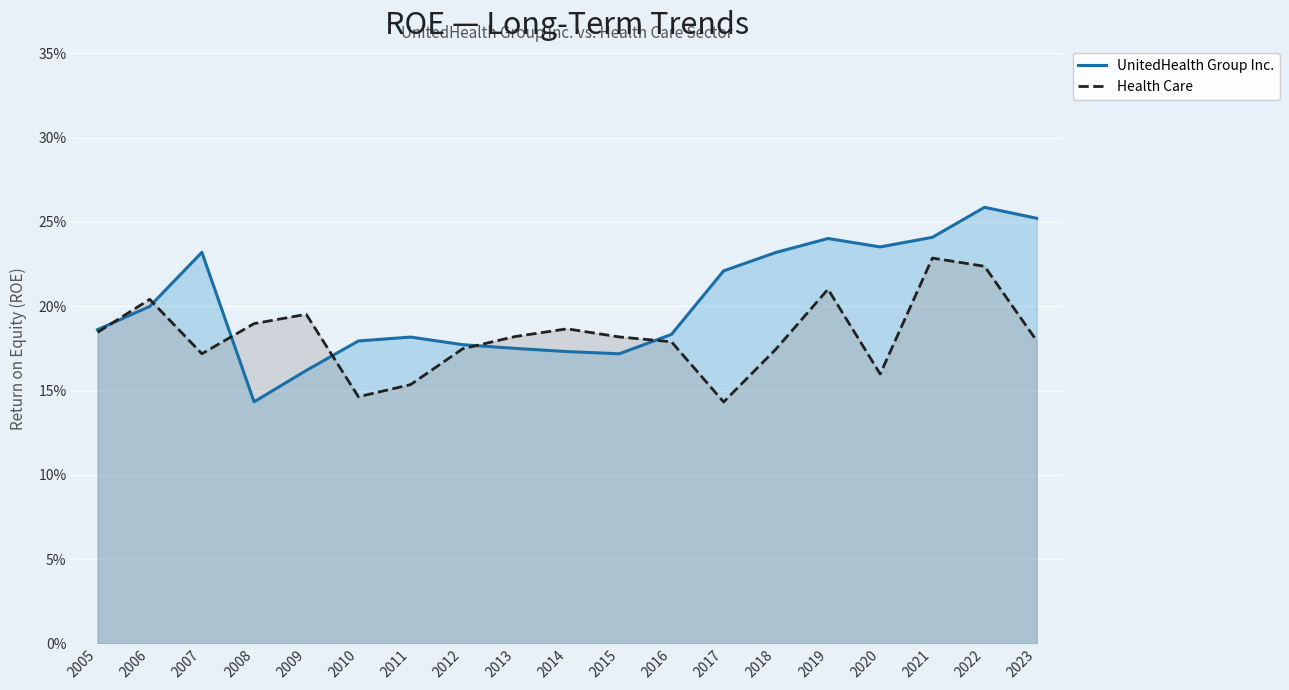

Between 2006 and 2016, which series saw the biggest shift?

Health Care